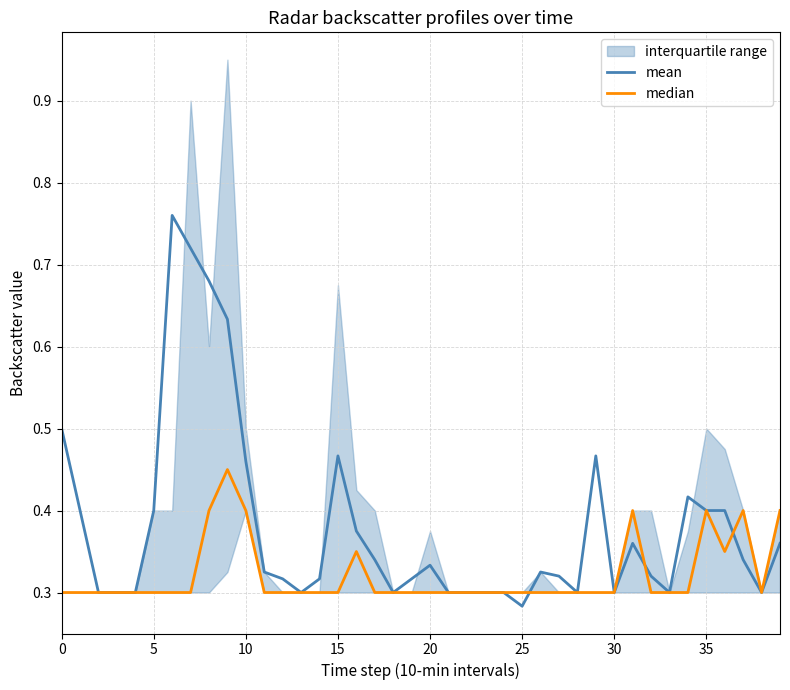

Which label corresponds to the smallest value in the chart?

25